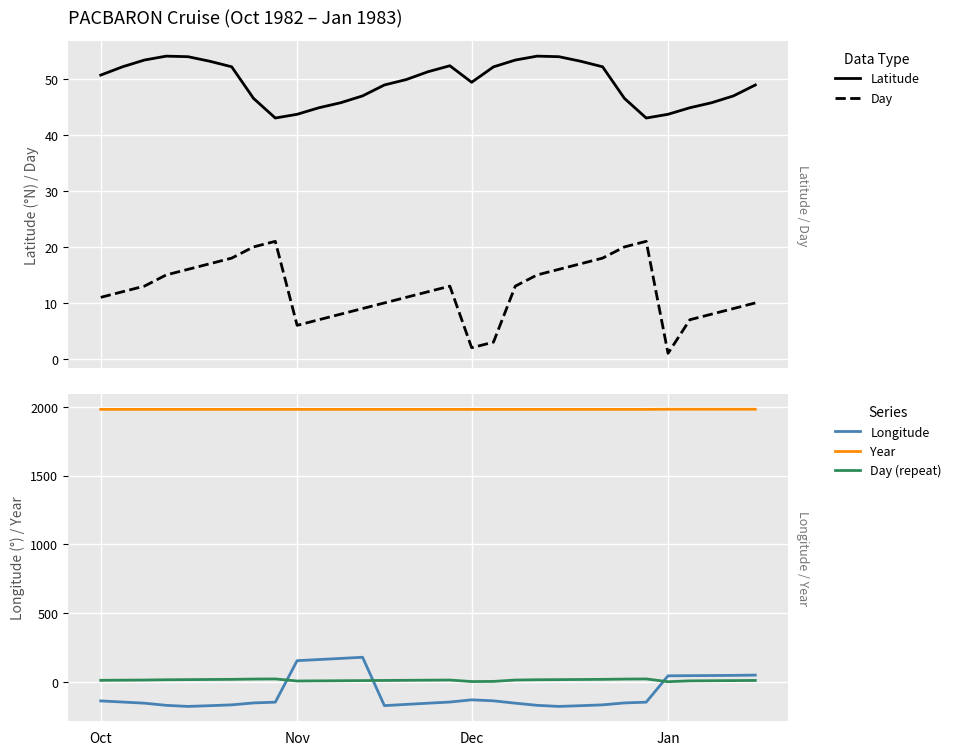

Rank the series at 12 from highest to lowest value.

Year, Longitude, Latitude, Day, Day (repeat)